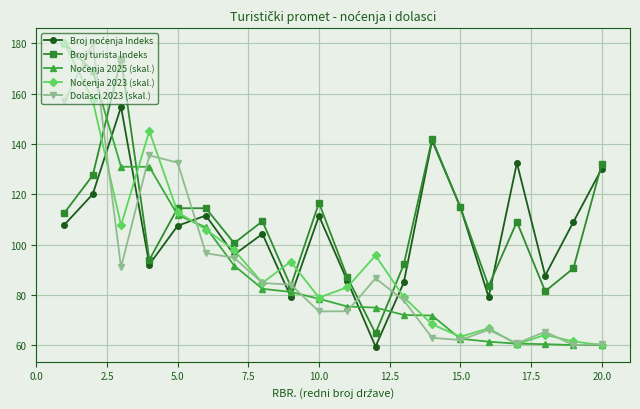

What is the maximum value for Broj turista Indeks?

174.0